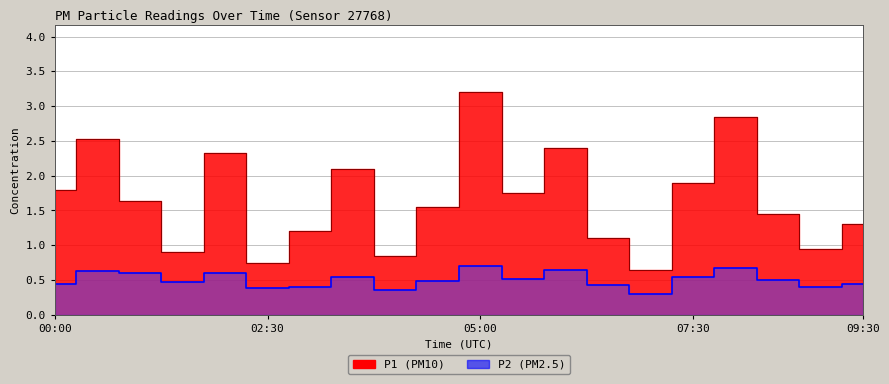

What position from the left is 06:00?

13